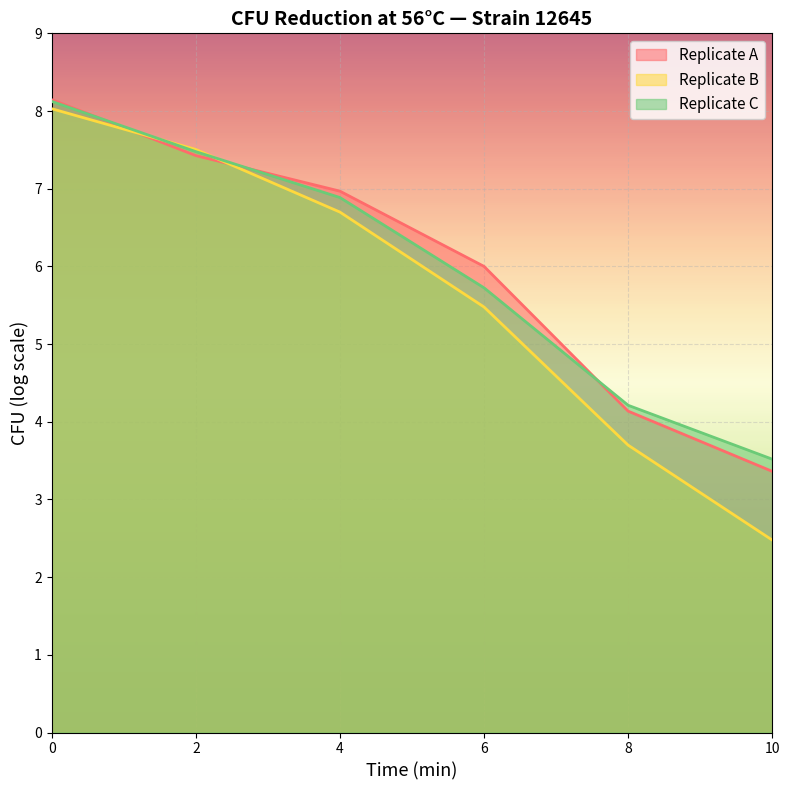

What is the difference between the maximum and minimum values in the Replicate B series?

5.6